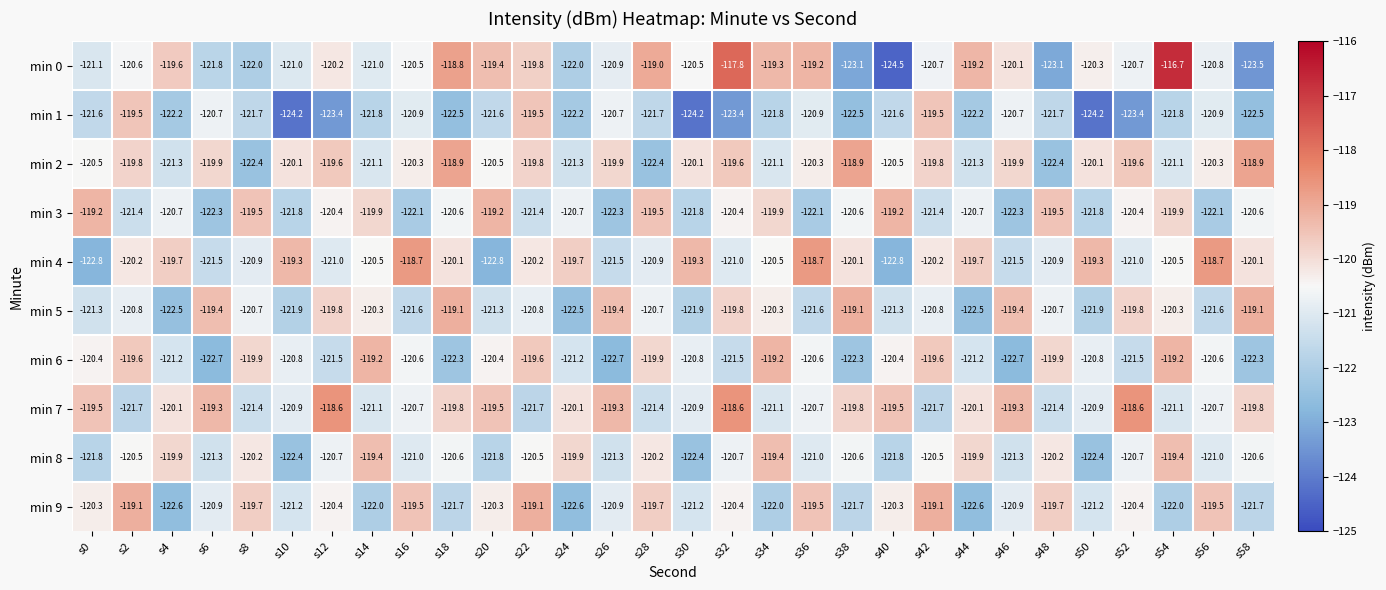

Is it true that min 2 equals -120.1 at s50?

True